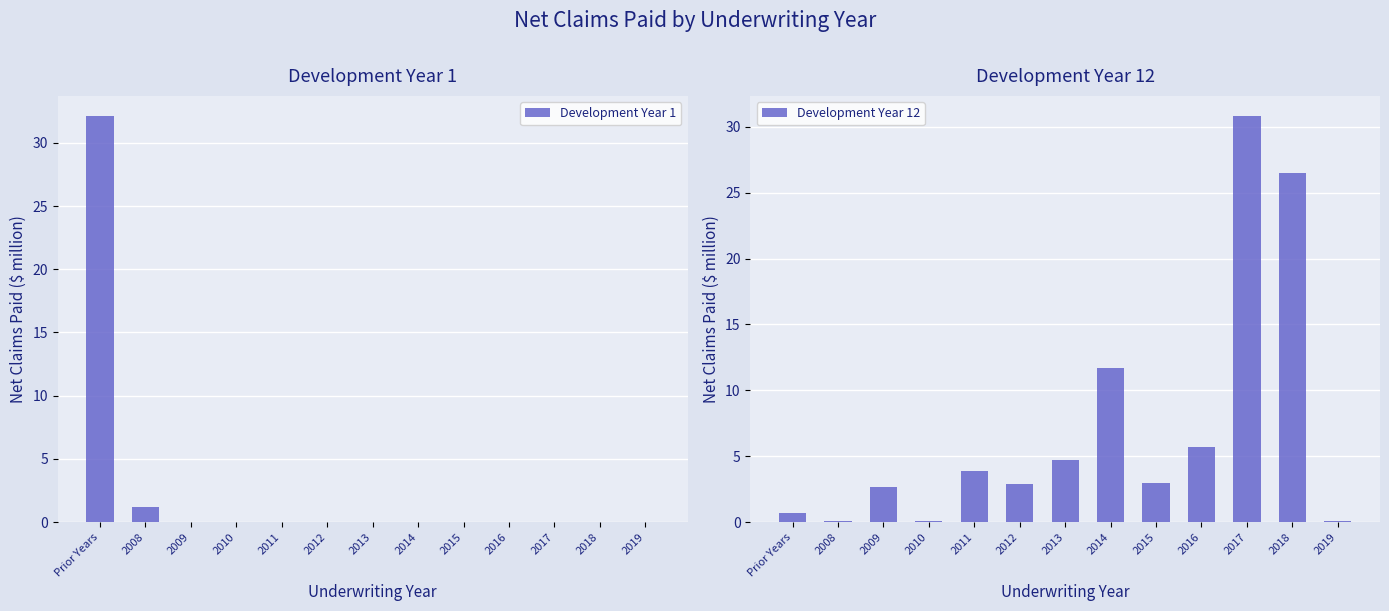

What are all the series names shown in the legend?

Development Year 1, Development Year 12